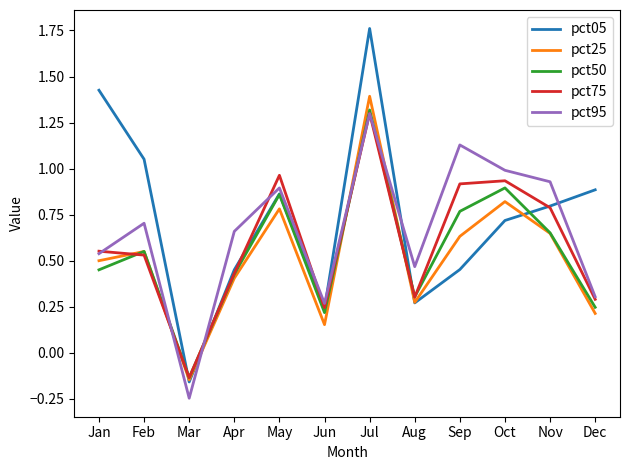

Count the number of categories in the chart.

12